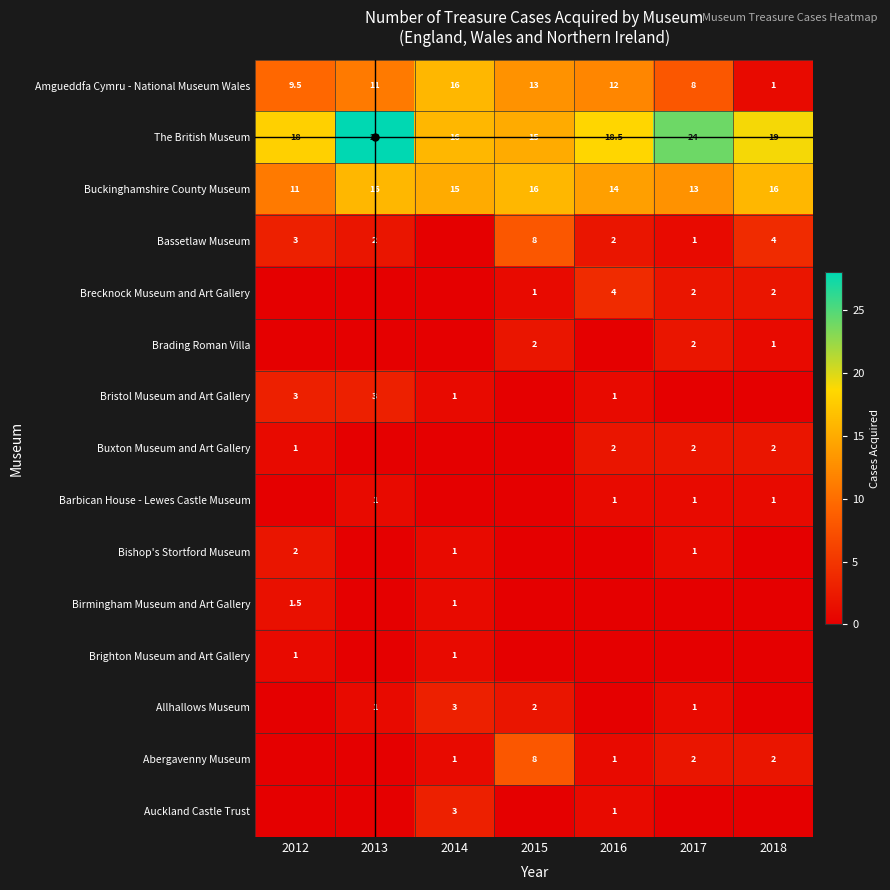

The Brading Roman Villa series shows 2.0 at 2015. True or false?

True